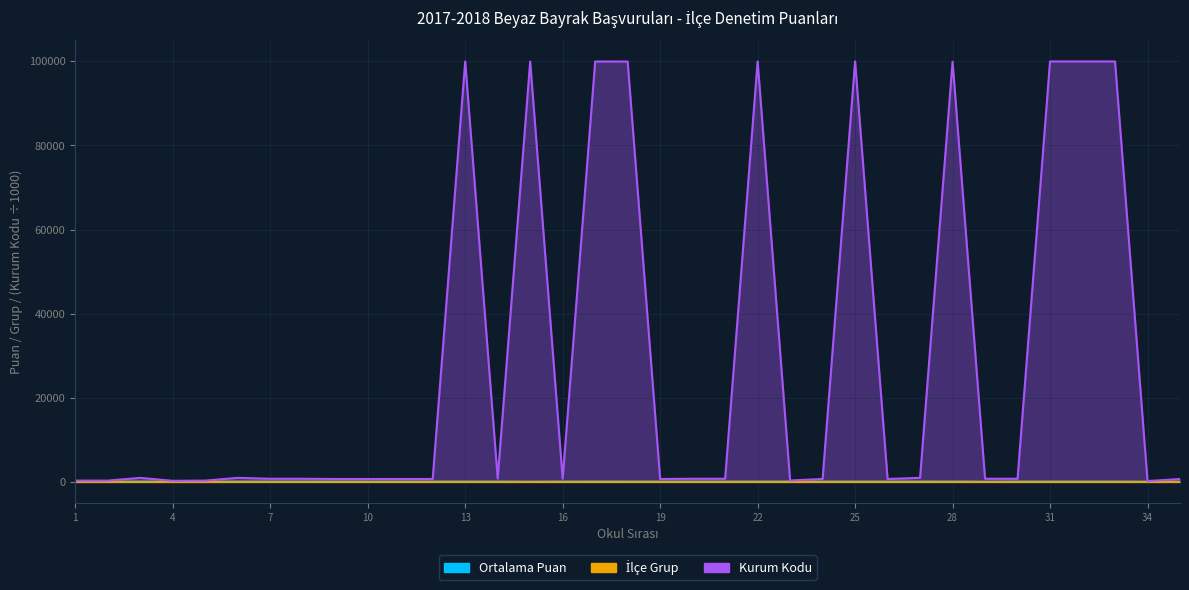

Reading right to left, extract all data points from this chart.

Ortalama Puan: 35=68.0	34=70.0	33=88.0	32=92.0	31=96.0	30=90.0	29=67.0	28=95.0	27=93.0	26=92.0	25=93.0	24=92.0	23=94.0	22=90.0	21=87.0	20=87.0	19=87.0	18=96.0	17=99.0	16=91.0	15=67.0	14=93.0	13=94.0	12=91.0	11=93.0	10=93.0	9=95.0	8=96.0	7=95.0	6=92.0	5=99.0	4=99.0	3=99.0	2=99.0	1=99.0
İlçe Grup: 35=3.0	34=3.0	33=3.0	32=3.0	31=3.0	30=3.0	29=3.0	28=3.0	27=3.0	26=2.0	25=2.0	24=2.0	23=2.0	22=2.0	21=2.0	20=2.0	19=2.0	18=2.0	17=2.0	16=2.0	15=2.0	14=2.0	13=2.0	12=2.0	11=2.0	10=2.0	9=1.0	8=1.0	7=1.0	6=1.0	5=1.0	4=1.0	3=1.0	2=1.0	1=1.0
Kurum Kodu: 35=700.8	34=214.2	33=99960.4	32=99960.2	31=99960.7	30=758.7	29=763.4	28=99912.8	27=974.1	26=704.8	25=99978.1	24=702.1	23=346.7	22=99971.8	21=761.1	20=757.3	19=704.7	18=99945.6	17=99947.5	16=751.2	15=99952.8	14=817.4	13=99960.8	12=702.0	11=704.4	10=702.4	9=701.0	8=757.5	7=757.4	6=974.6	5=318.6	4=270.7	3=971.0	2=318.6	1=318.6